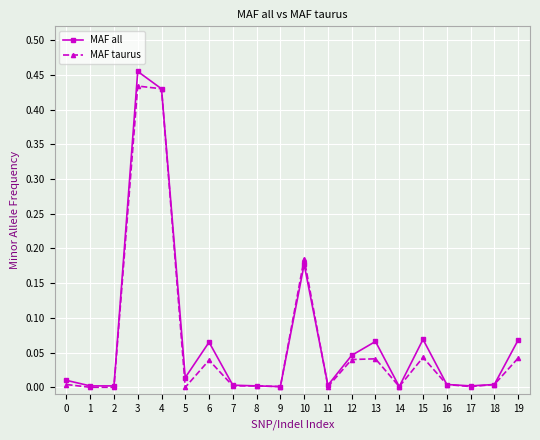

Does the chart have visible grid lines?

Yes